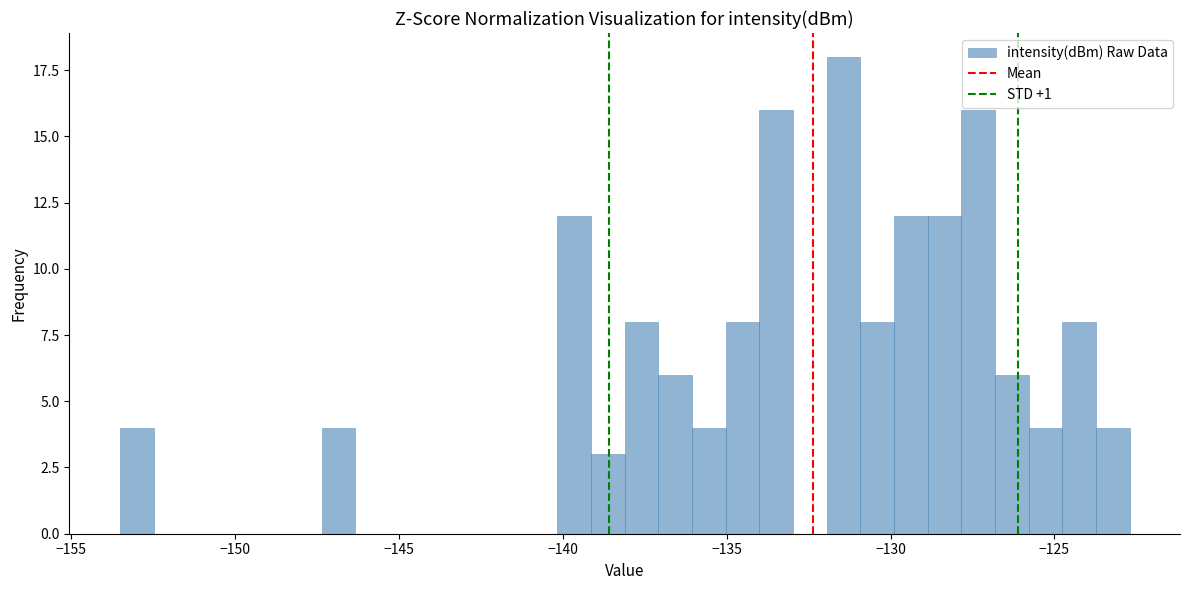

Around what value on the x-axis is the tallest bar? Give the approximate position of its centre, as read against the axis.

-131.5